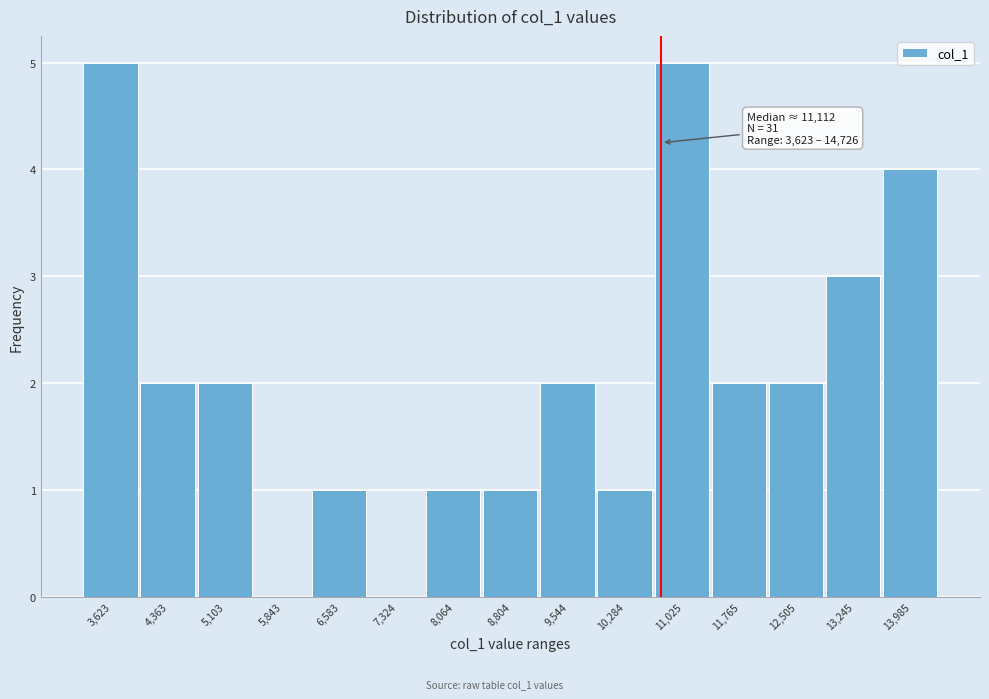

Reading left to right, what are all the values shown in this chart?

3,623=5	4,363=2	5,103=2	5,843=0	6,583=1	7,324=0	8,064=1	8,804=1	9,544=2	10,284=1	11,025=5	11,765=2	12,505=2	13,245=3	13,985=4